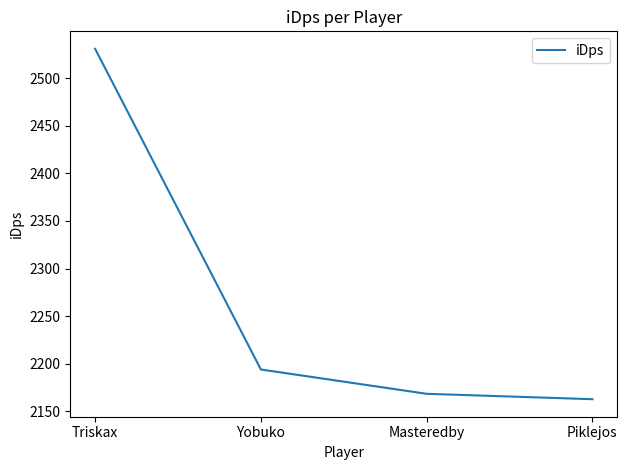

List the labels in order of value, smallest first.

Piklejos, Masteredby, Yobuko, Triskax